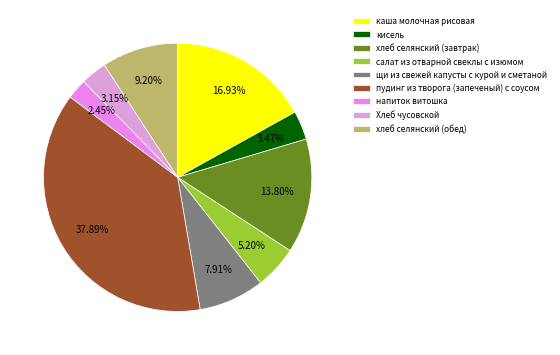

Rank the categories by value from lowest to highest.

напиток витошка, Хлеб чусовской, кисель, салат из отварной свеклы с изюмом, щи из свежей капусты с курой и сметаной, хлеб селянский (обед), хлеб селянский (завтрак), каша молочная рисовая, пудинг из творога (запеченый) с соусом